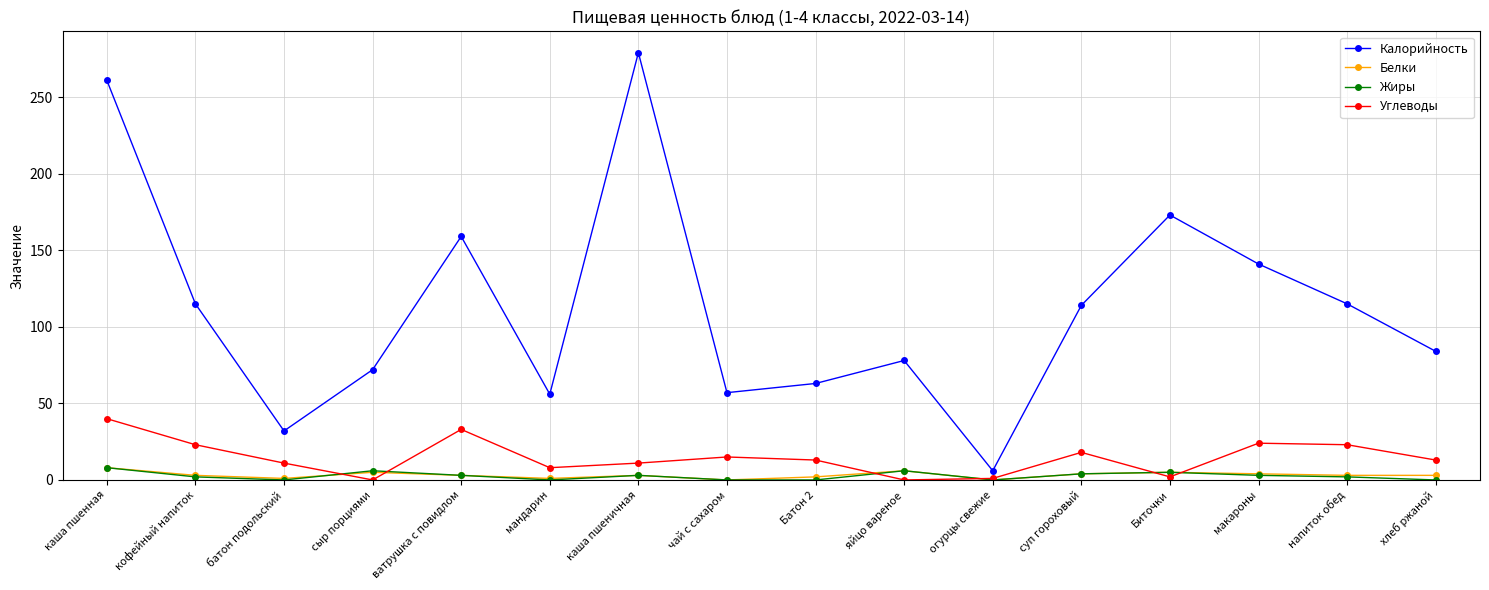

How many intersections are there between Углеводы and Белки?

6